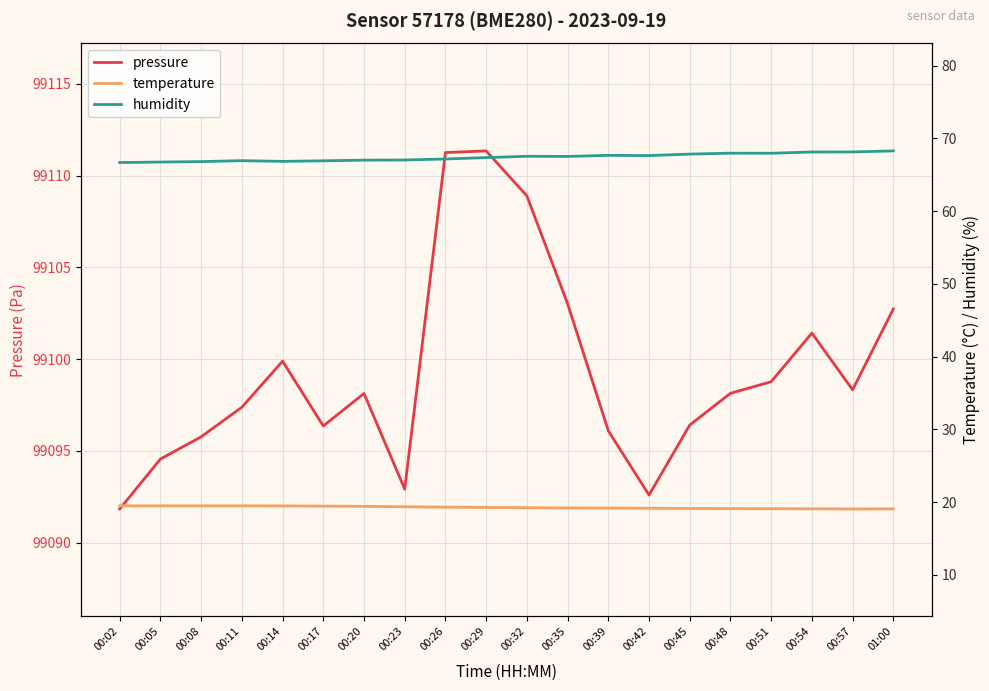

Where is the first local minimum for temperature?

00:57